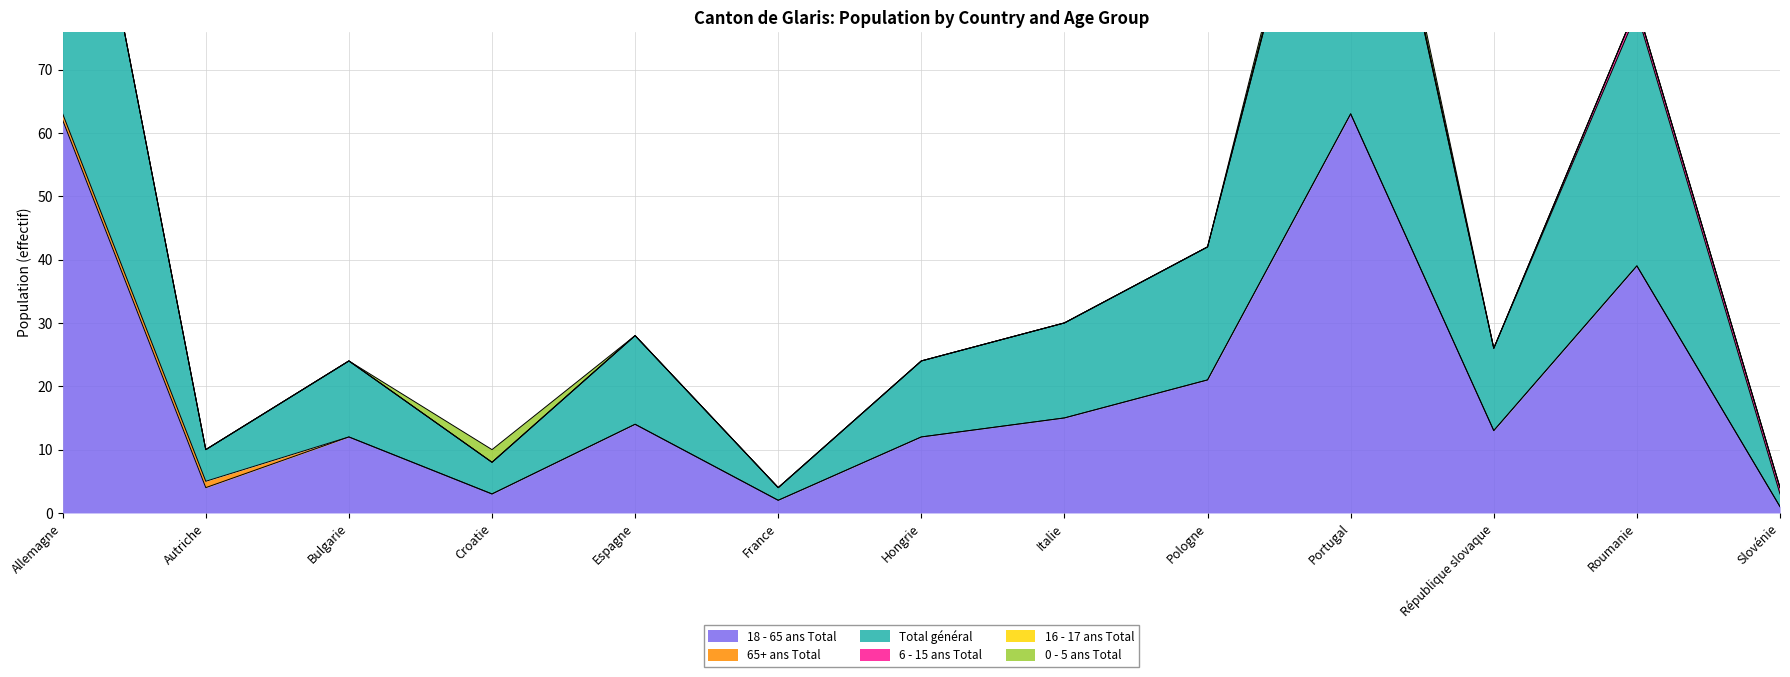

At which label does 0 - 5 ans Total reach its minimum?

Allemagne